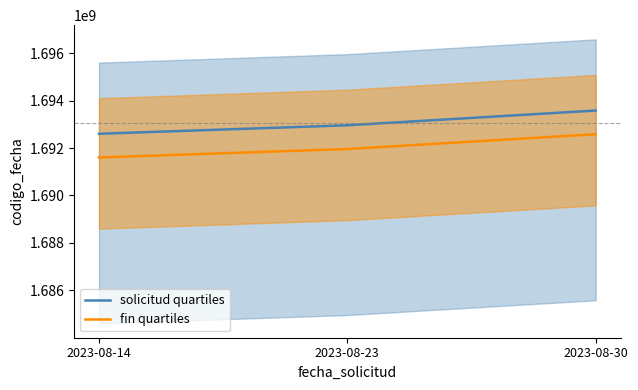

Which has a higher value, 2023-08-30 or 2023-08-14?

2023-08-30